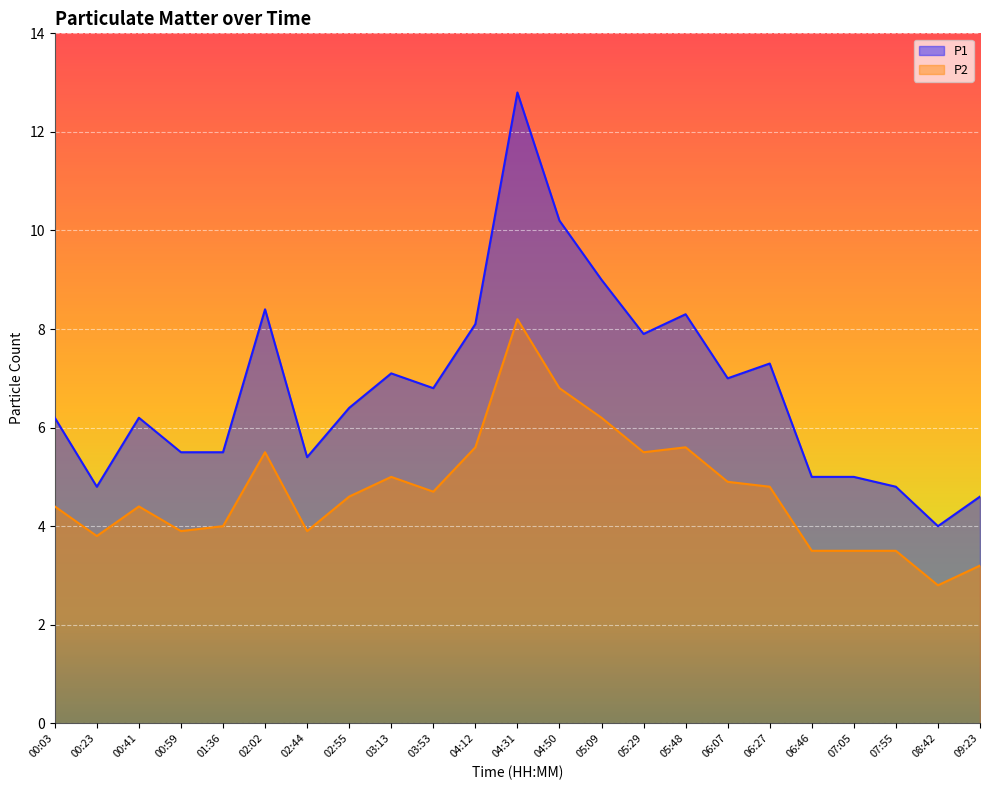

True or false: P1 and P2 intersect in this chart.

False